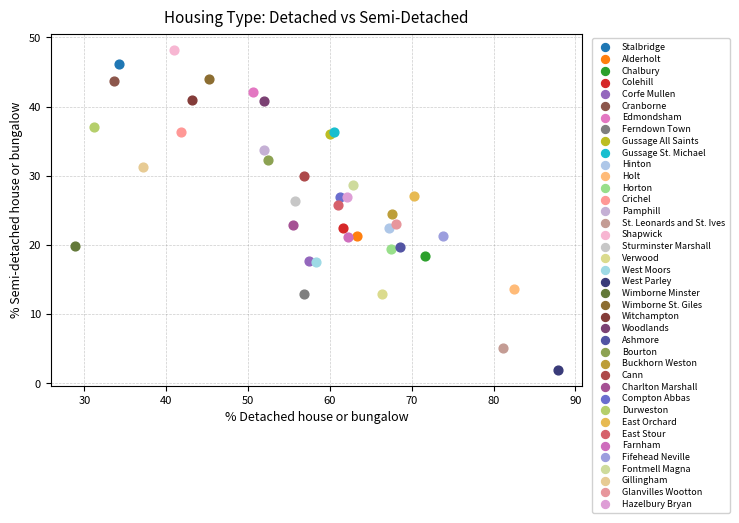

What are all the series names shown in the legend?

Stalbridge, Alderholt, Chalbury, Colehill, Corfe Mullen, Cranborne, Edmondsham, Ferndown Town, Gussage All Saints, Gussage St. Michael, Hinton, Holt, Horton, Crichel, Pamphill, St. Leonards and St. Ives, Shapwick, Sturminster Marshall, Verwood, West Moors, West Parley, Wimborne Minster, Wimborne St. Giles, Witchampton, Woodlands, Ashmore, Bourton, Buckhorn Weston, Cann, Charlton Marshall, Compton Abbas, Durweston, East Orchard, East Stour, Farnham, Fifehead Neville, Fontmell Magna, Gillingham, Glanvilles Wootton, Hazelbury Bryan